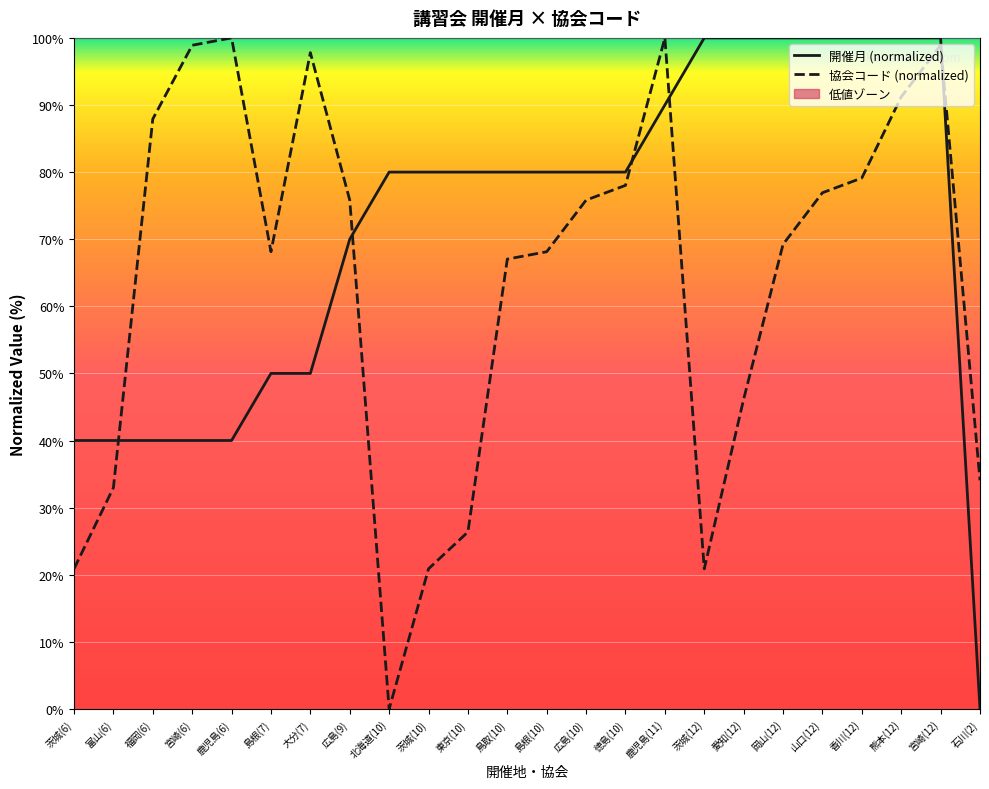

Is this an area chart (filled region under the line)?

No